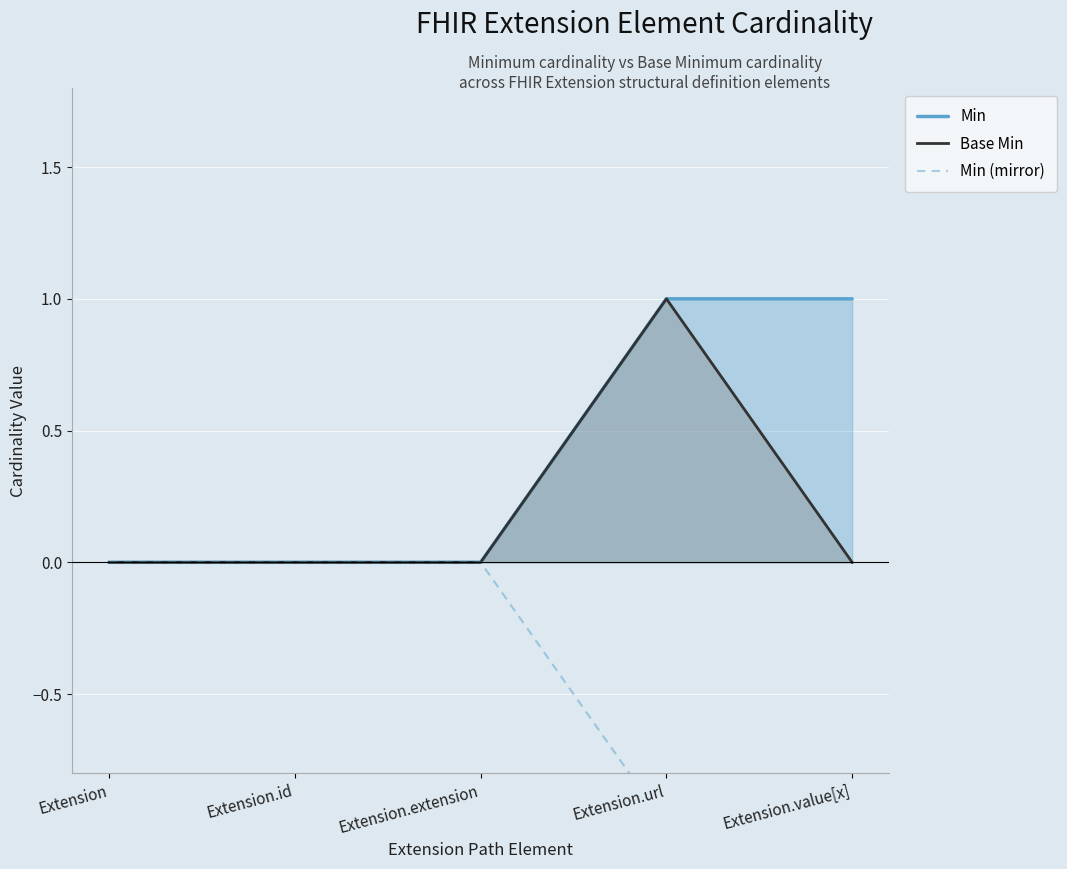

Count the Base Min values in the range 0 to 1.

5